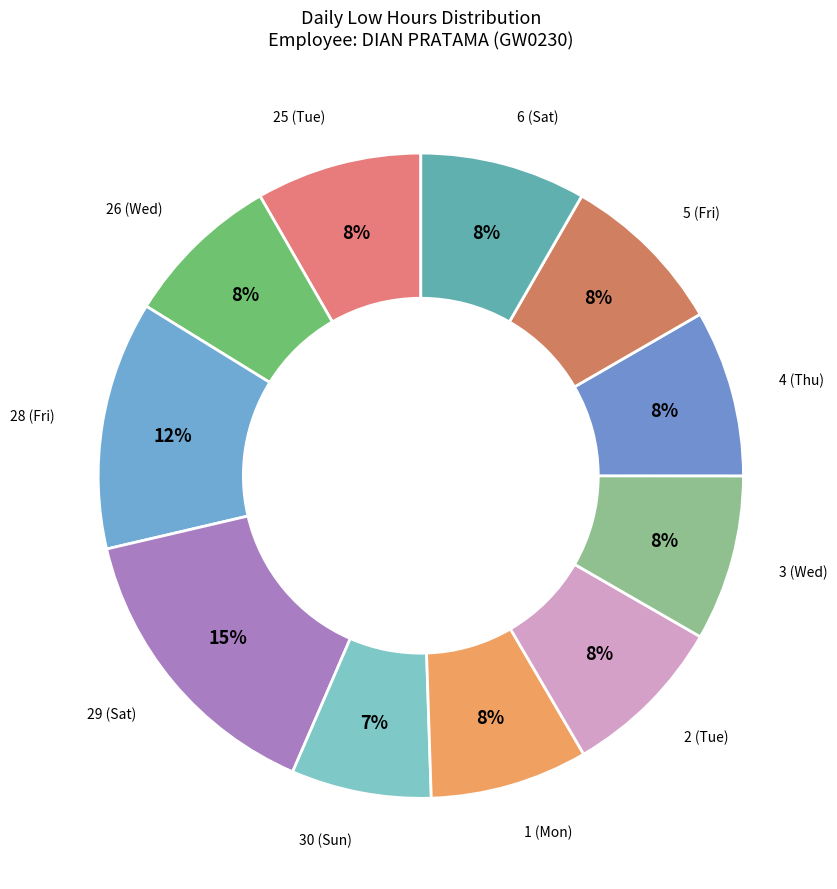

How many slices are in this pie chart?

11